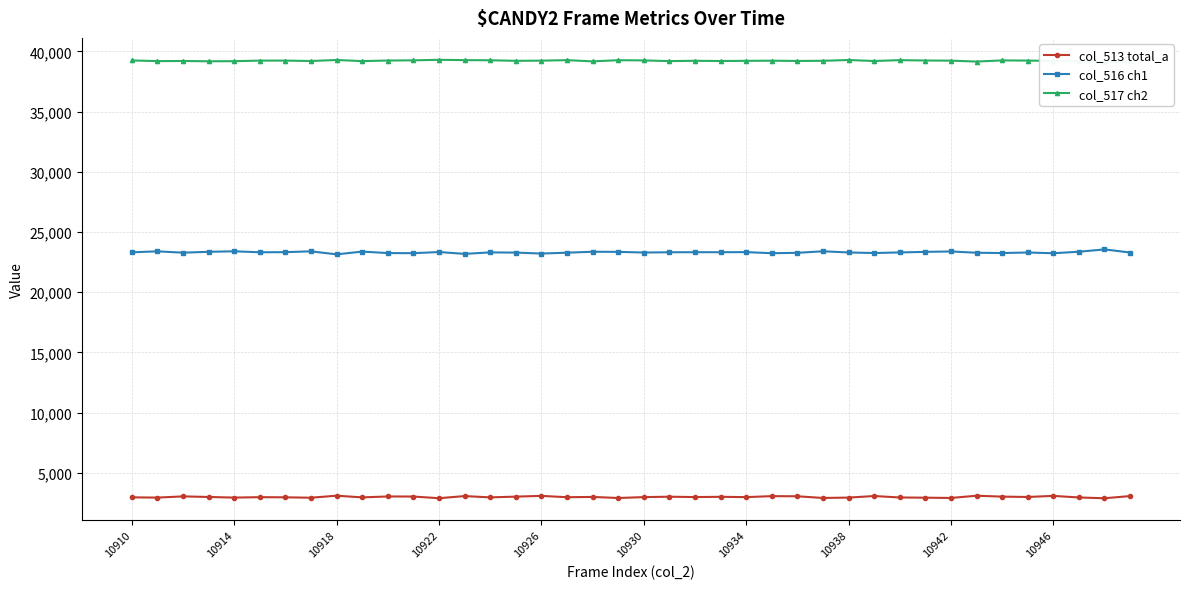

How many data points in col_517 ch2 are less than 39226?

20